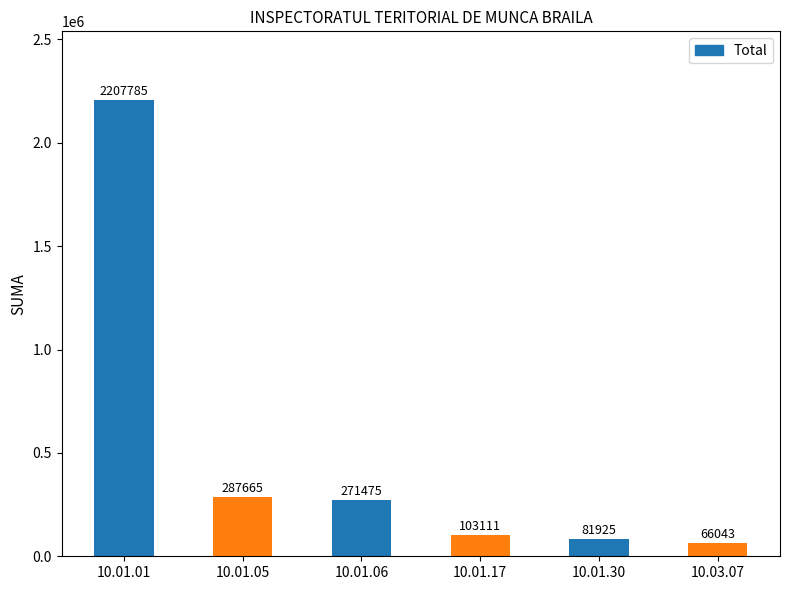

Which has a higher value, 10.03.07 or 10.01.01?

10.01.01